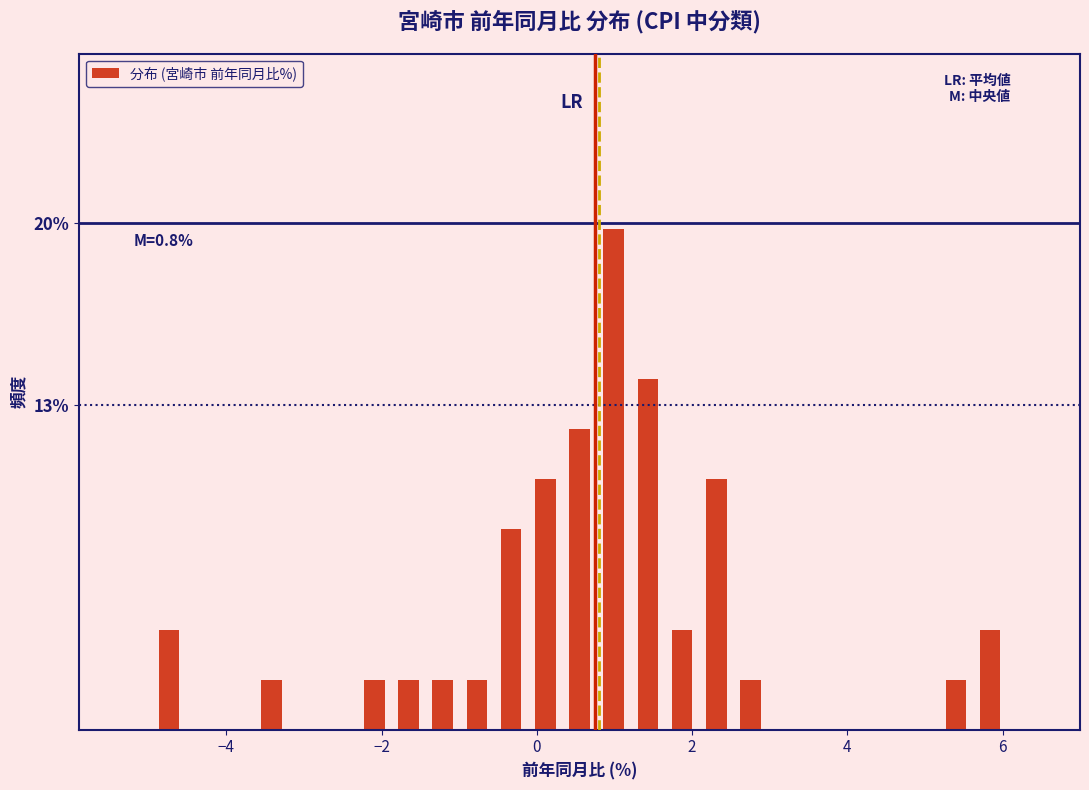

Read against the x-axis, roughly where is the centre of the tallest bar?

1.0